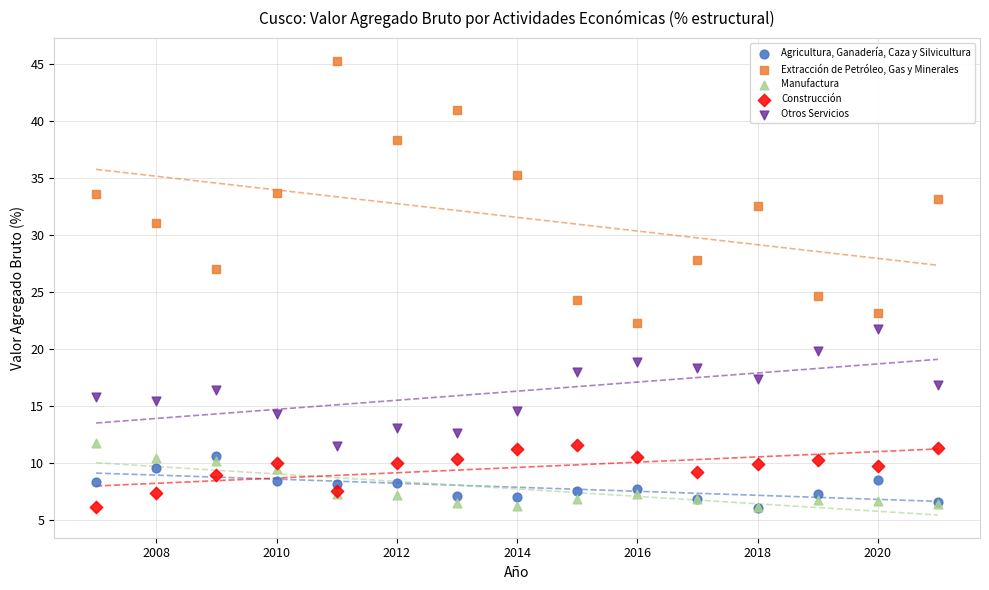

Which series reaches the maximum Y coordinate?

Extracción de Petróleo, Gas y Minerales